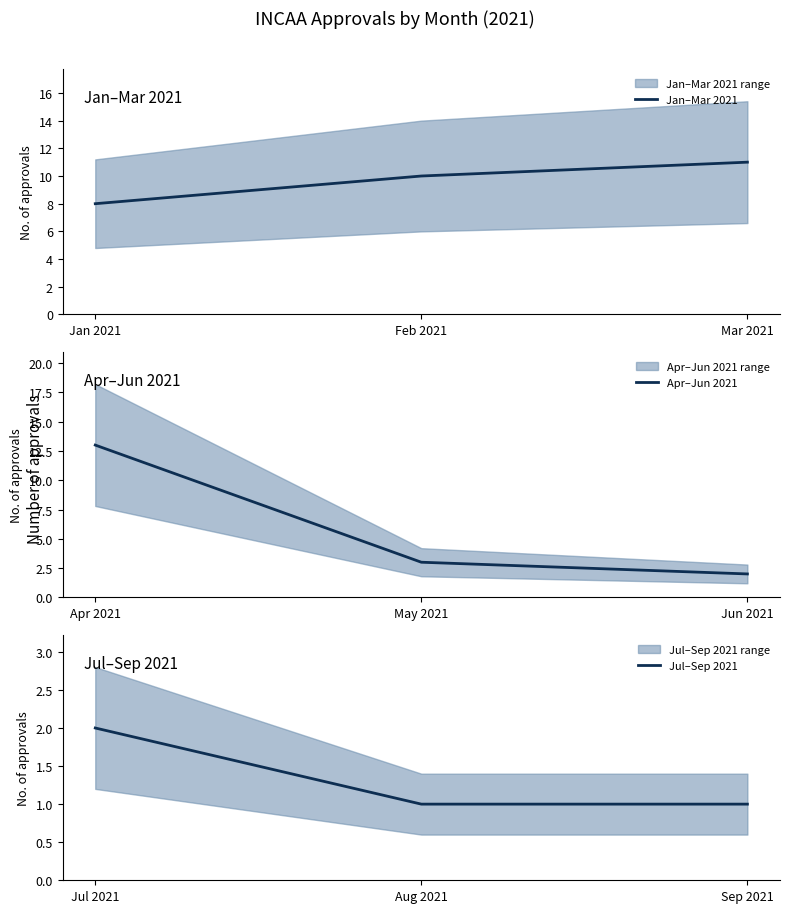

What value does the Jul–Sep 2021 series have at Jul 2021?

2